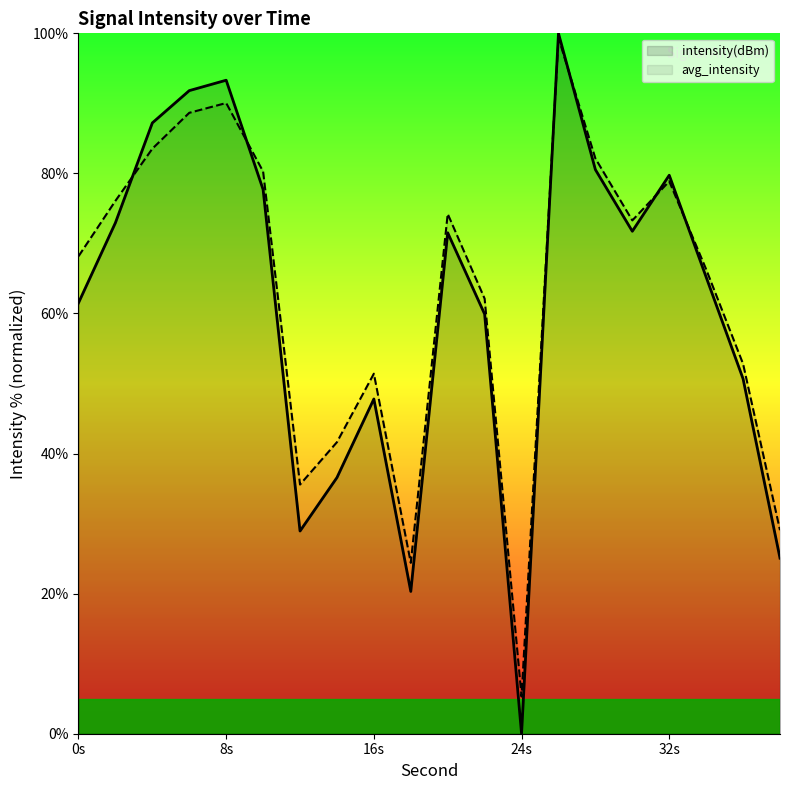

How many categories are shown in the chart?

20